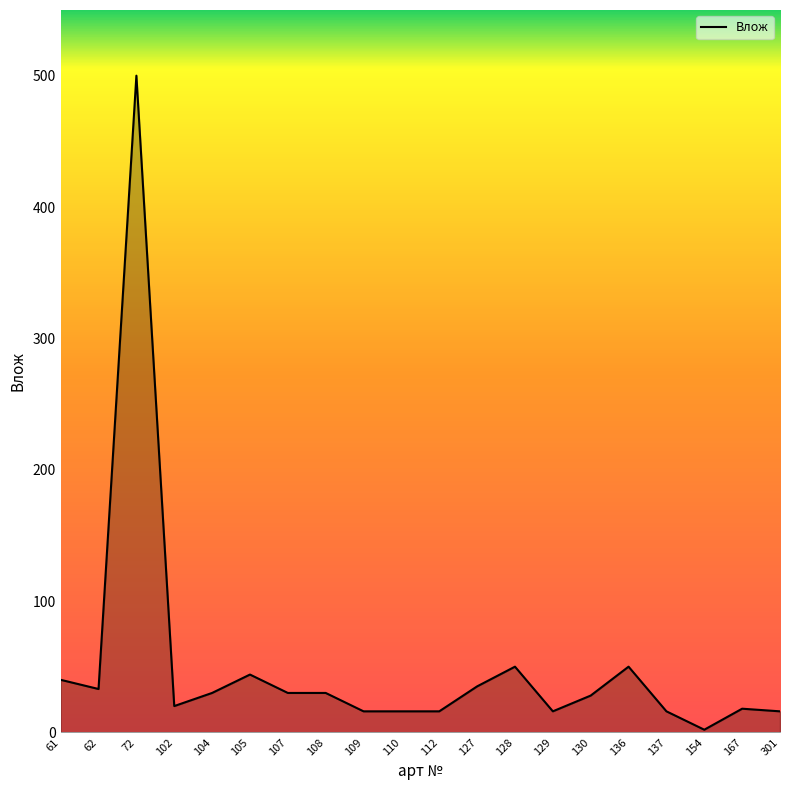

Which has a higher value, 129 or 136?

136